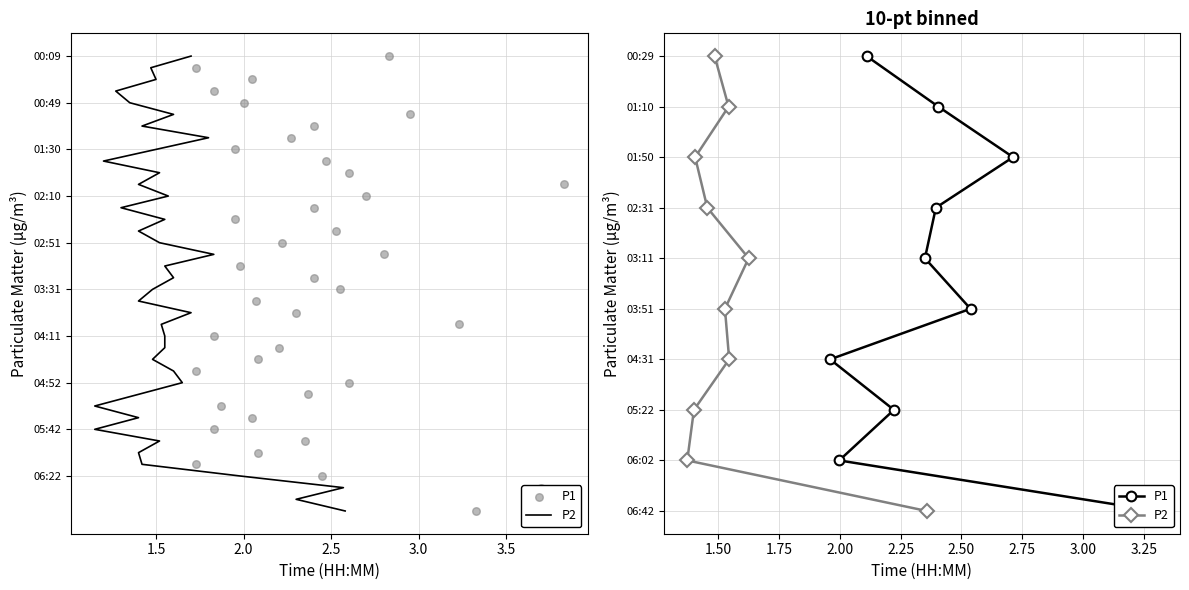

Which series reaches the minimum Y coordinate?

P2